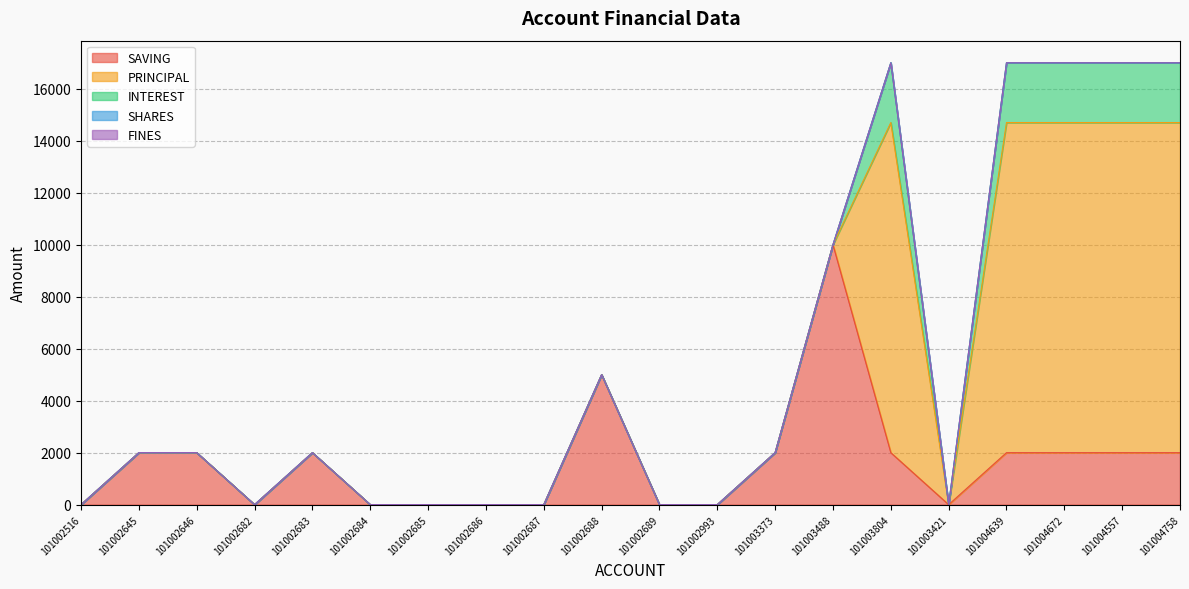

Is it true that INTEREST equals 1423 at 101004758?

False